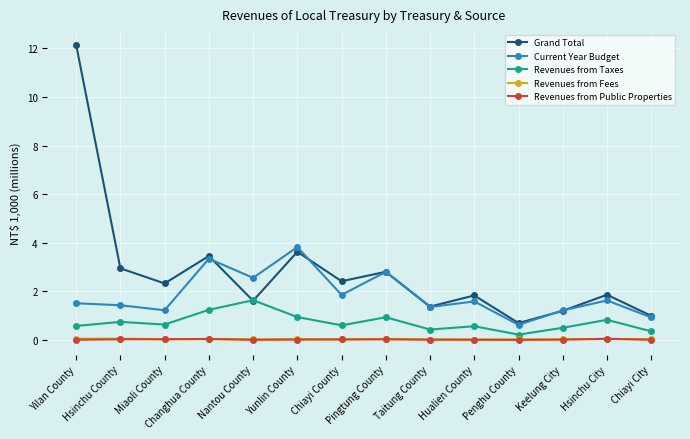

What is the highest value of the Grand Total series?

12.1